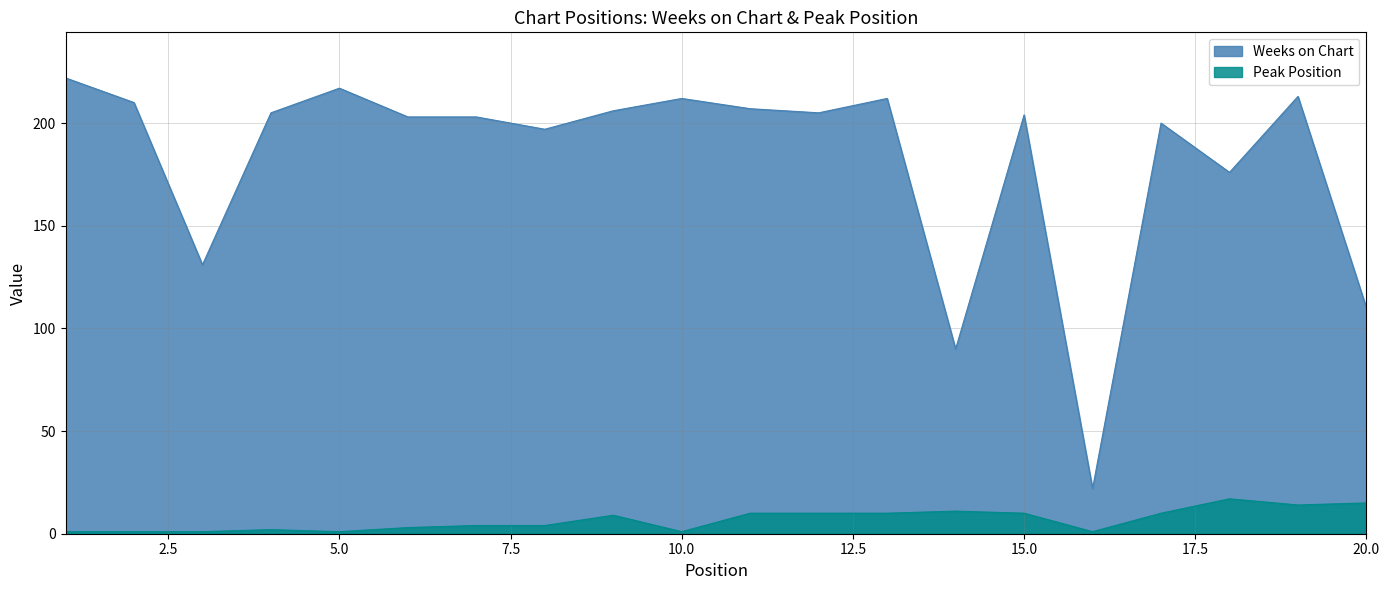

What is the total value across all series at 18?

193